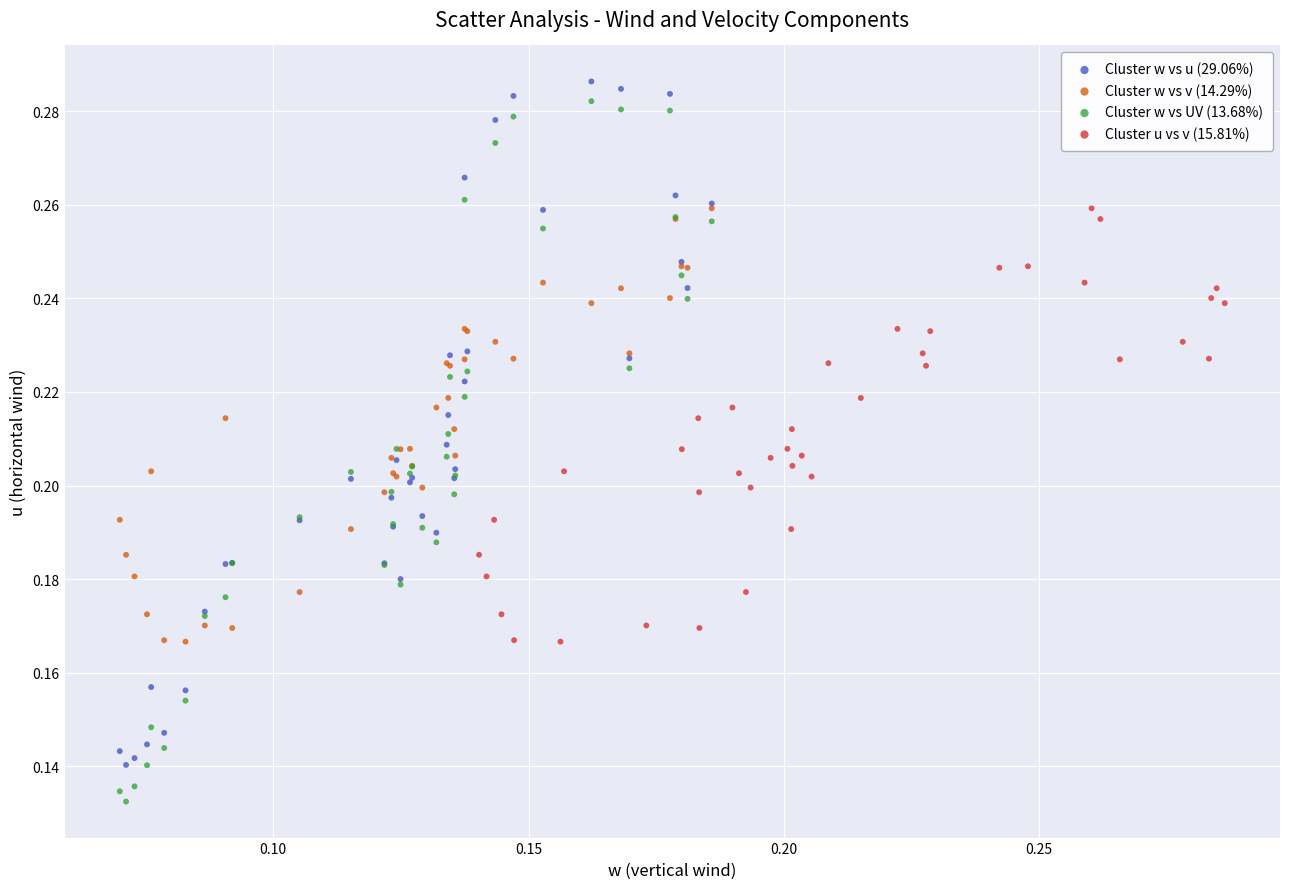

Which series reaches the minimum Y coordinate?

Cluster w vs UV (13.68%)